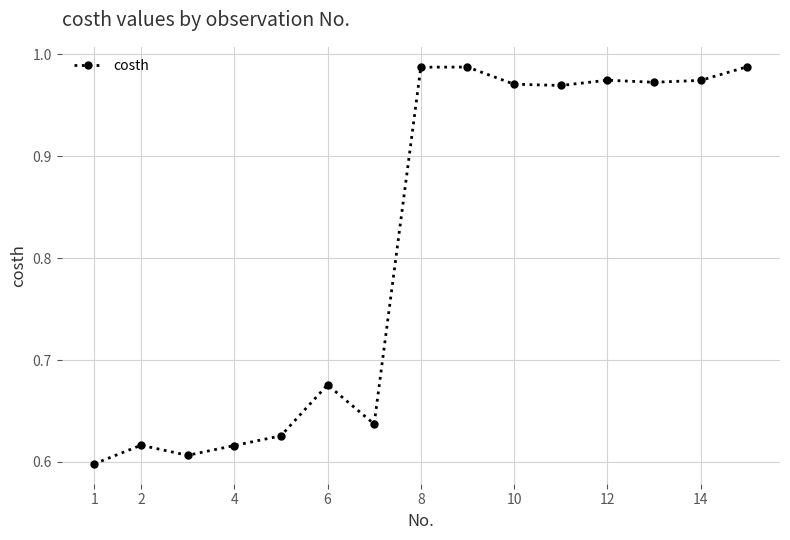

True or false: there are more than 0 points higher than both neighbors.

True